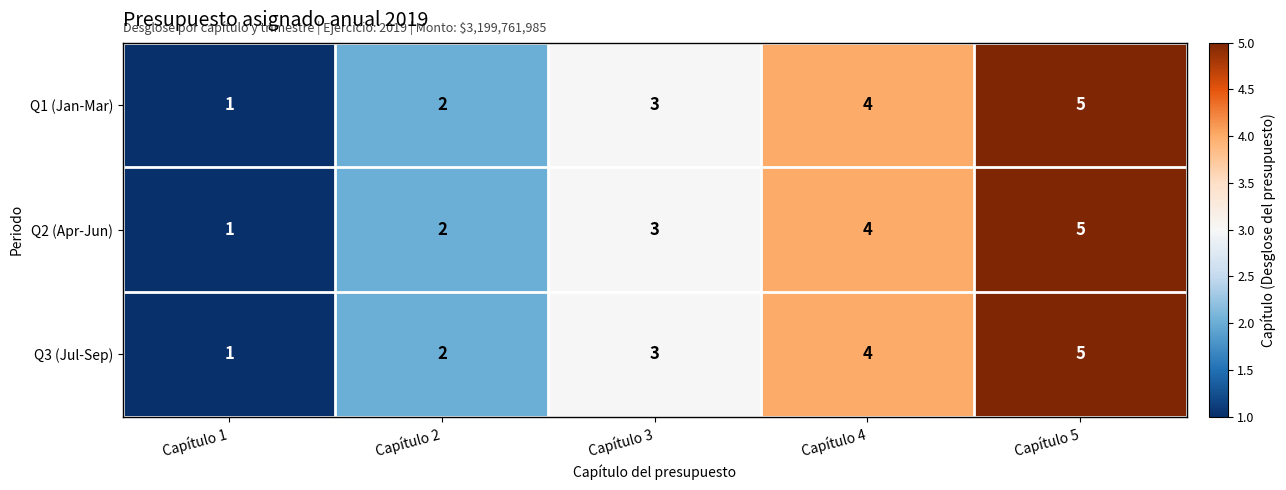

What is the greatest value displayed?

5